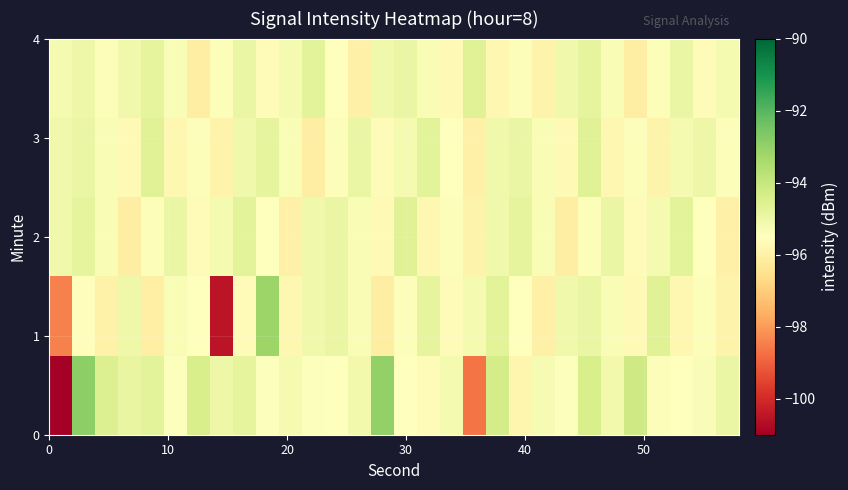

What is the minimum value shown in the chart?

-120.8